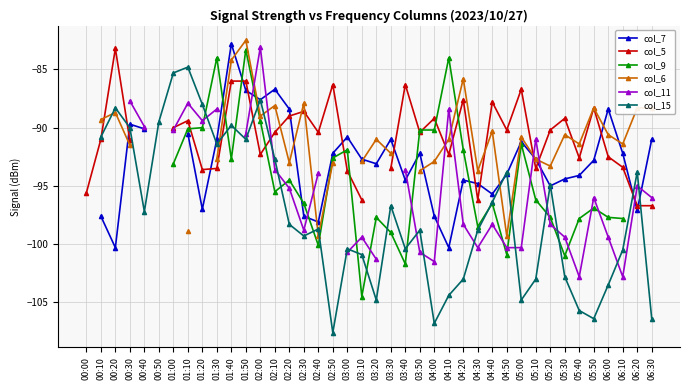

At which category is the sum across all series the highest?

01:50